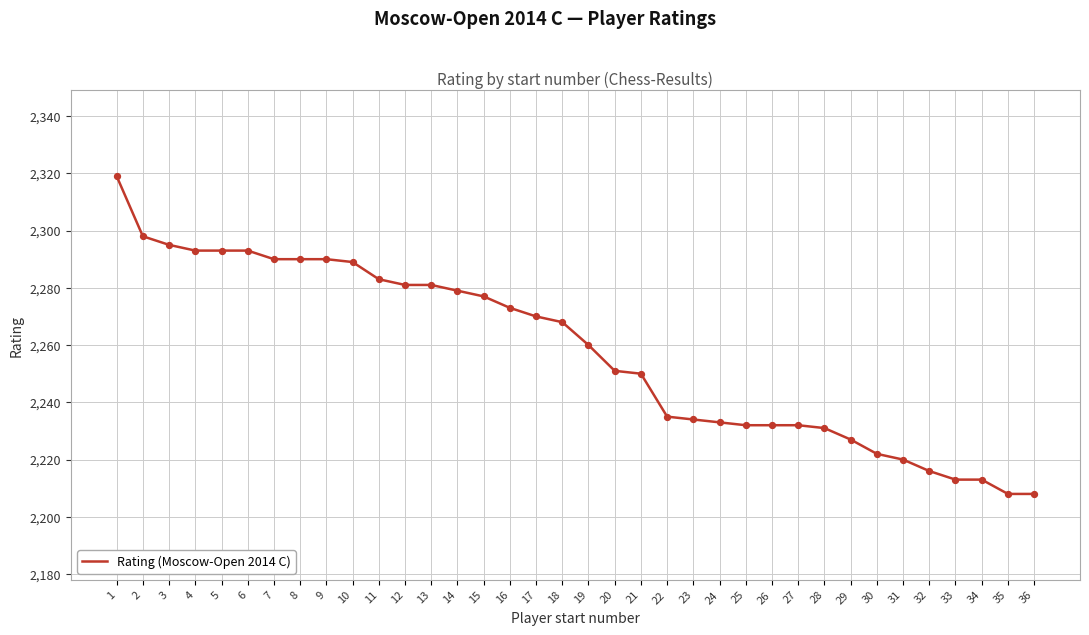

What is the change in value from 3 to 17?

-25